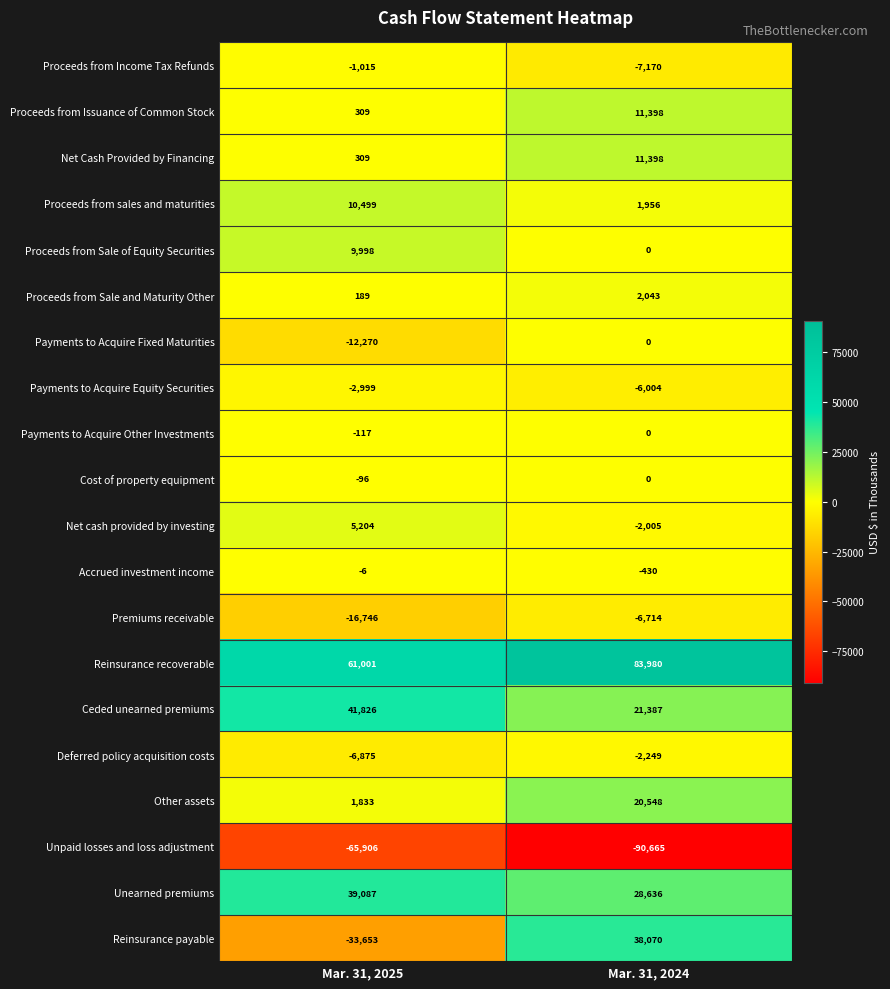

At which category is the sum across all series the highest?

Mar. 31, 2024